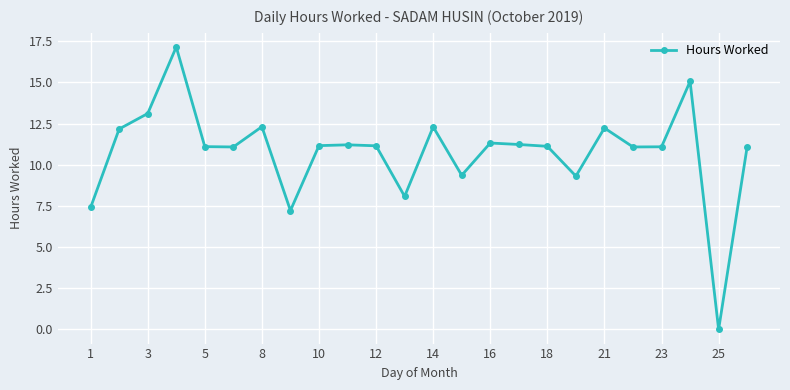

How many distinct data groups are displayed?

1